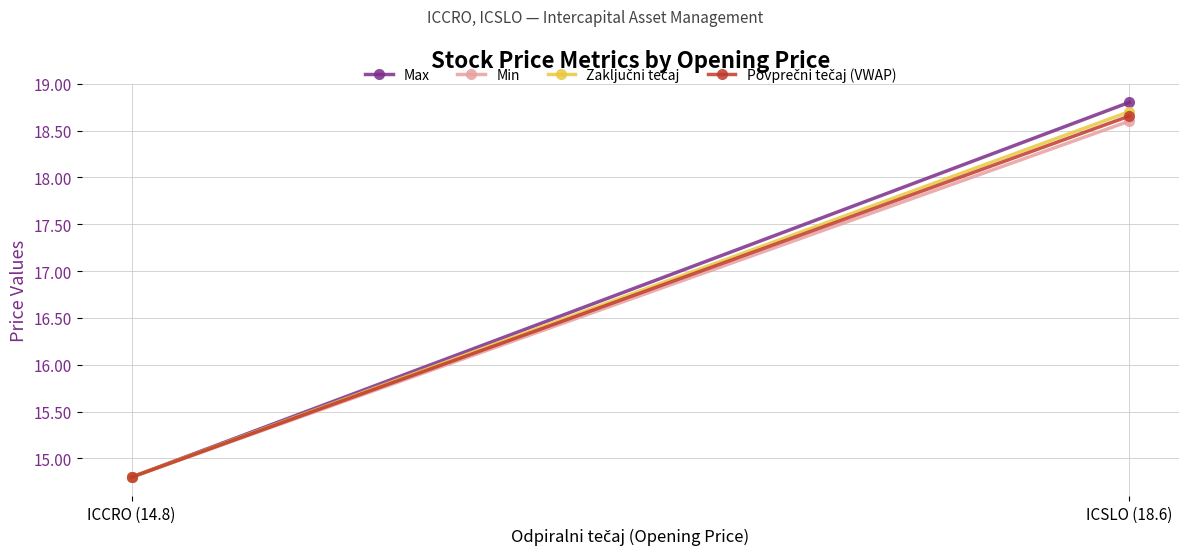

Is it true that Zaključni tečaj equals 14.8 at ICCRO (14.8)?

True